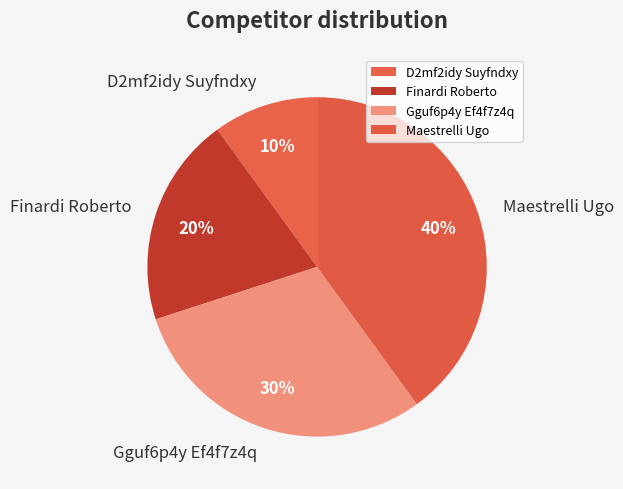

Which slice is the largest?

Maestrelli Ugo